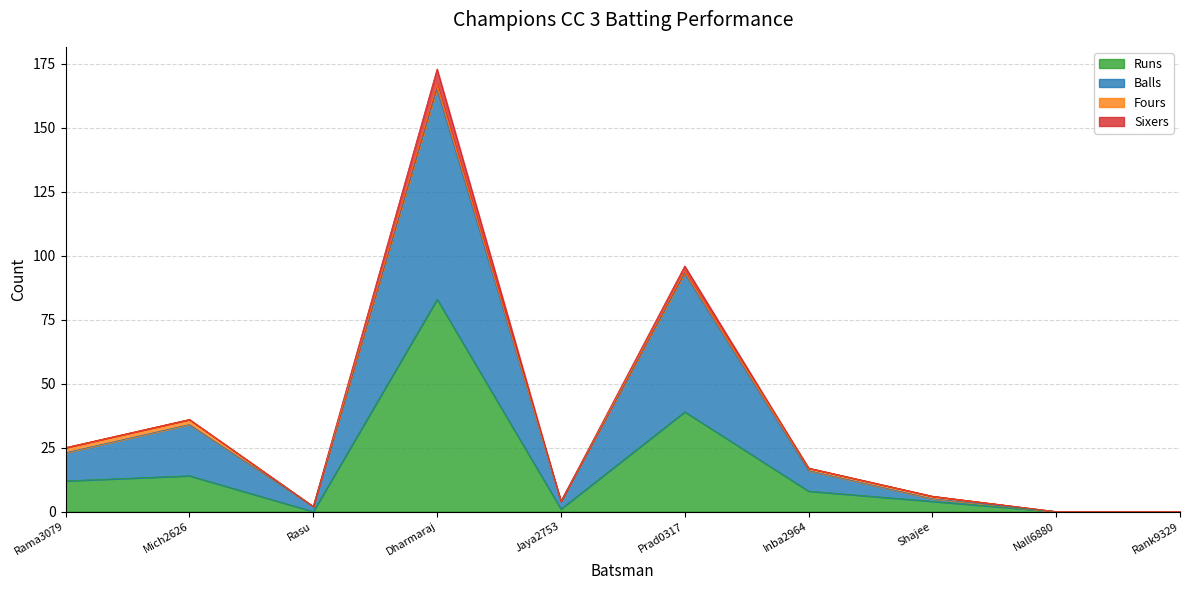

Which series changed the most between Rama3079 and Prad0317?

Balls